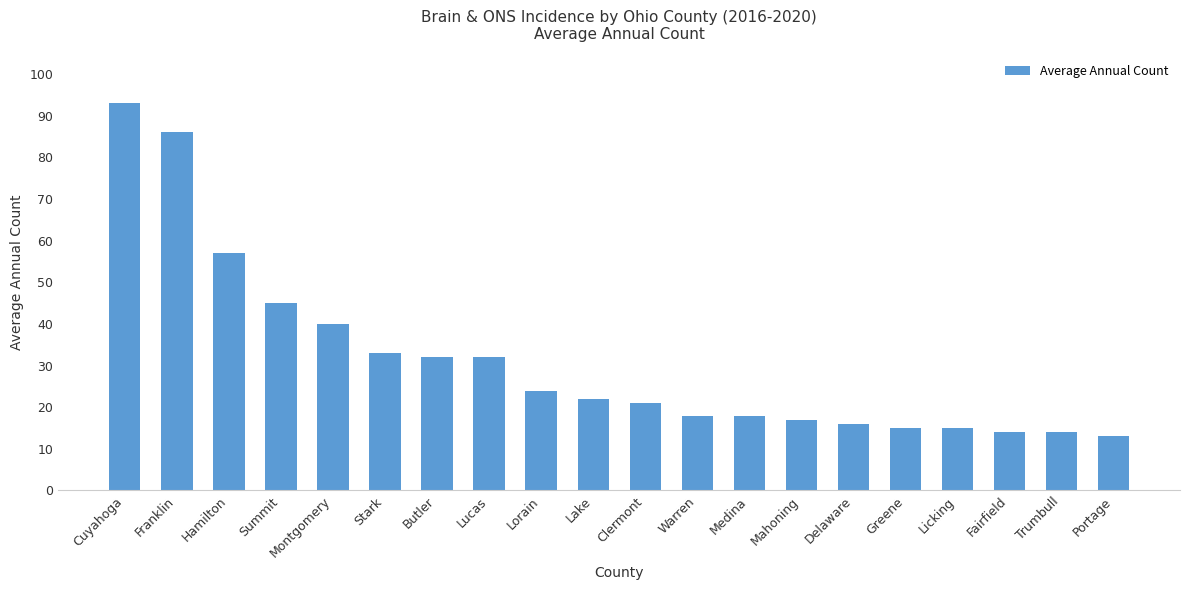

What is the greatest value displayed?

93